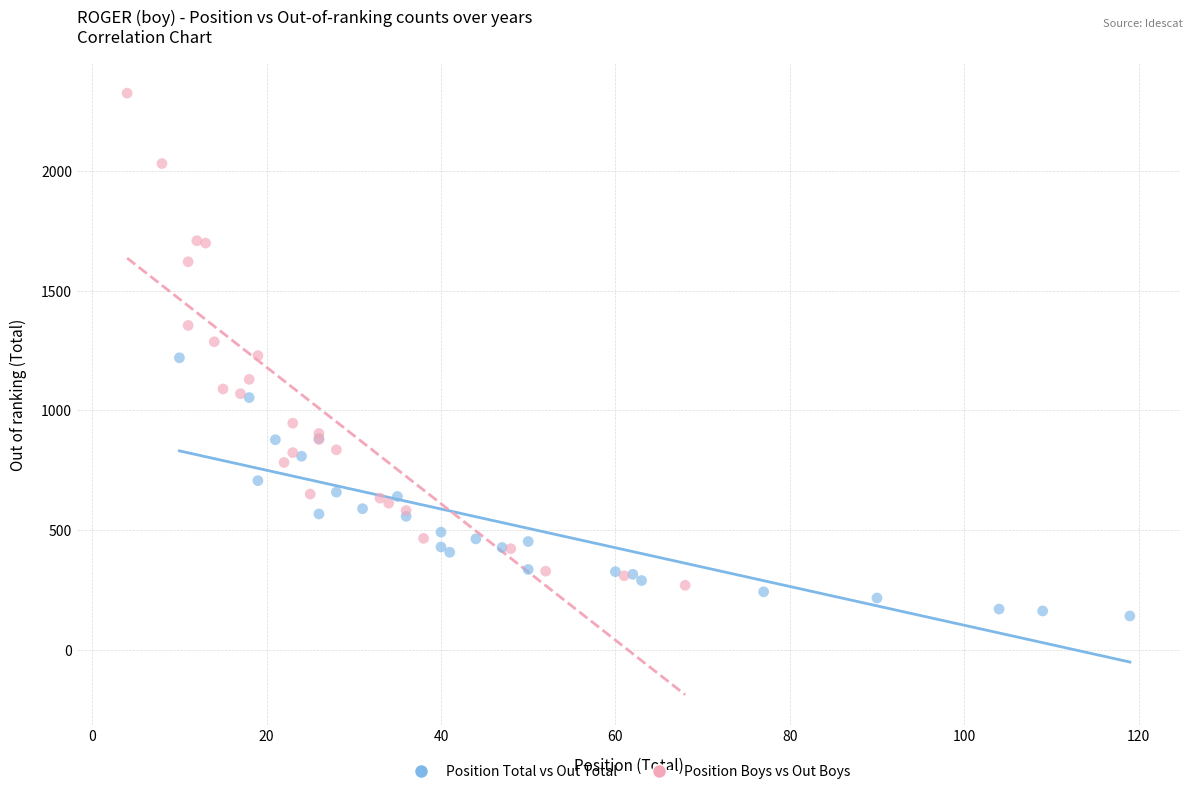

Which series contains the lowest Y value?

Position Total vs Out Total